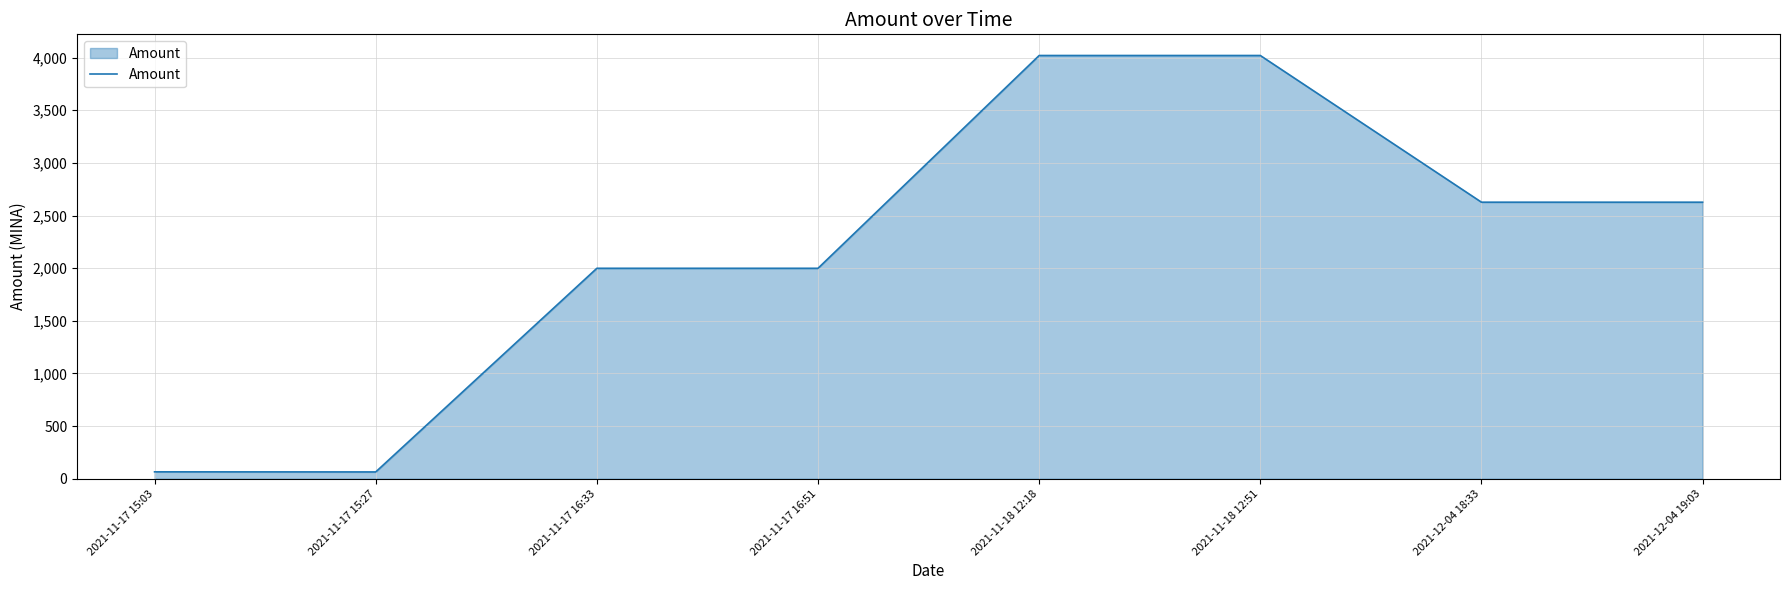

What is the approximate value at 2021-12-04 19:03?

2626.5